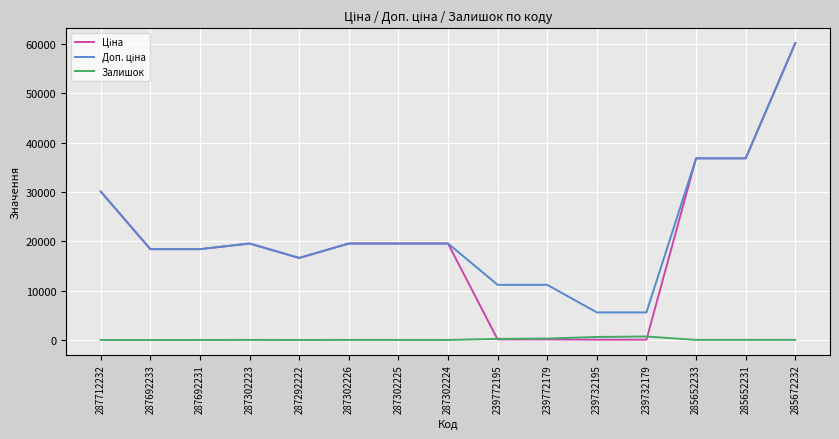

Is it true that Залишок equals 606.0 at 239732195?

True